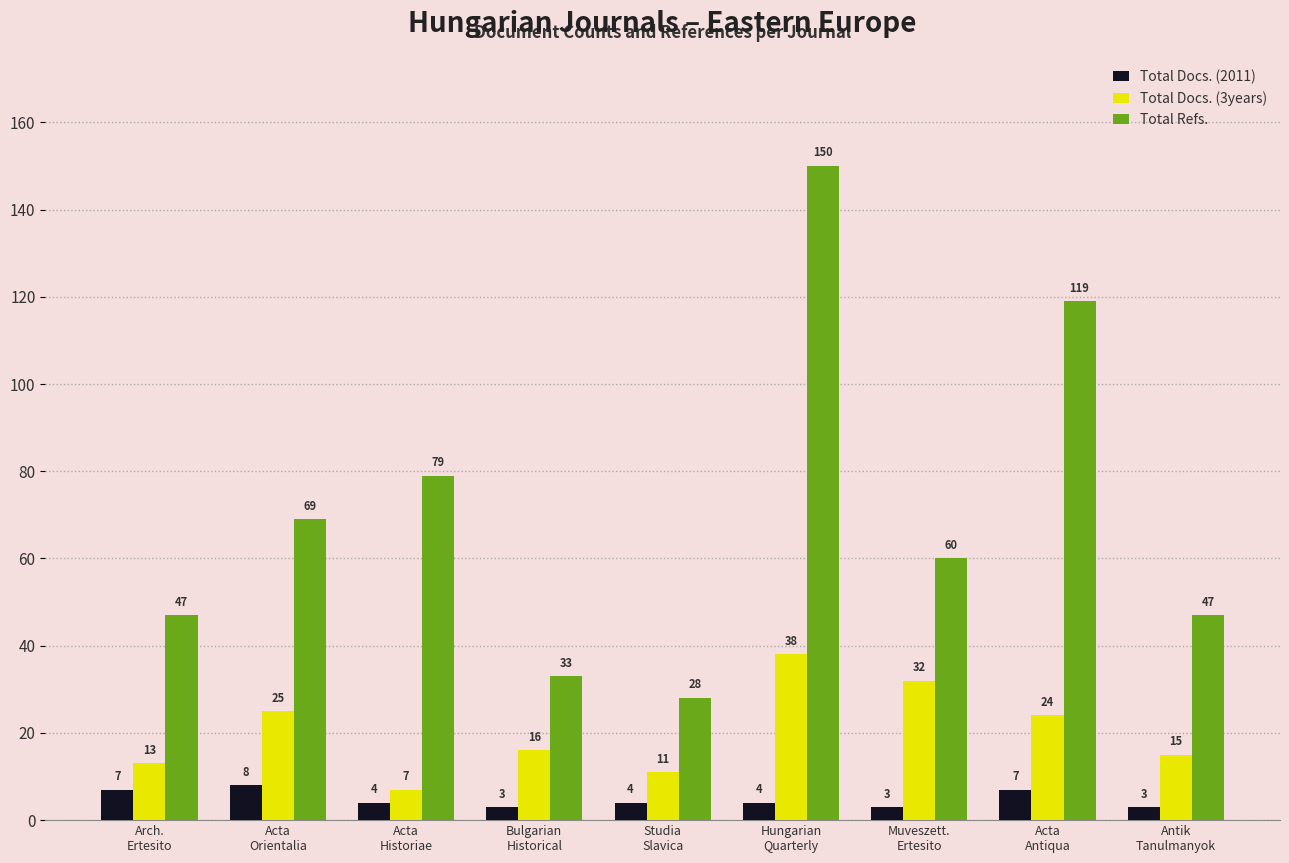

What position from the left is Acta
Antiqua?

8